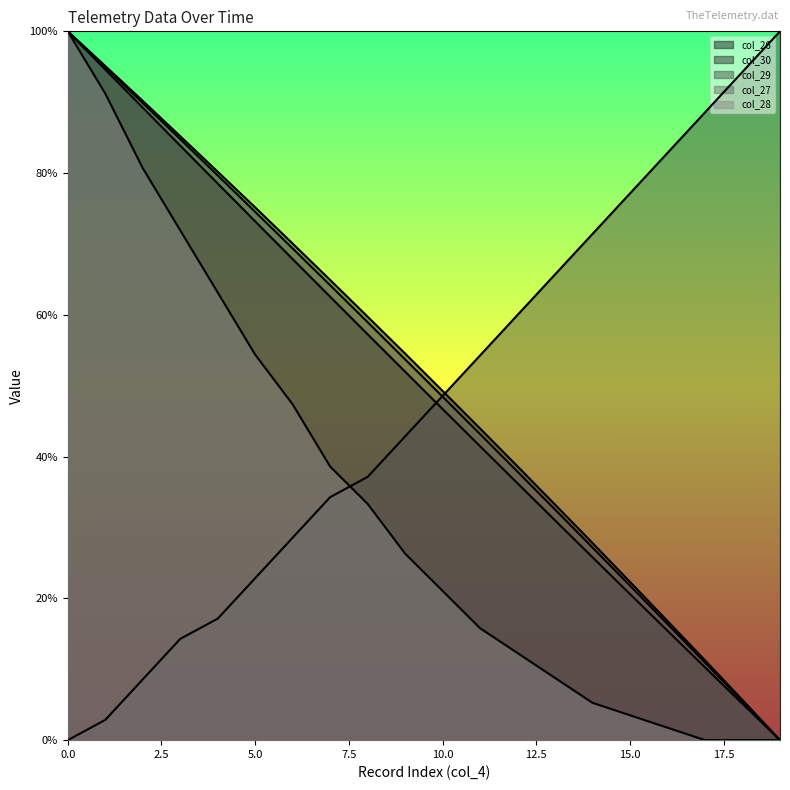

How many data points in col_29 are above 0?

19